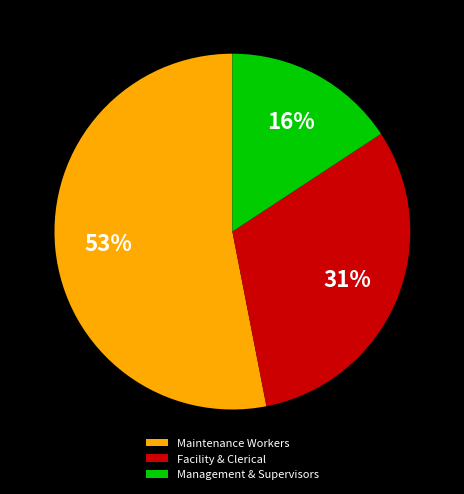

How many slices are in this pie chart?

3